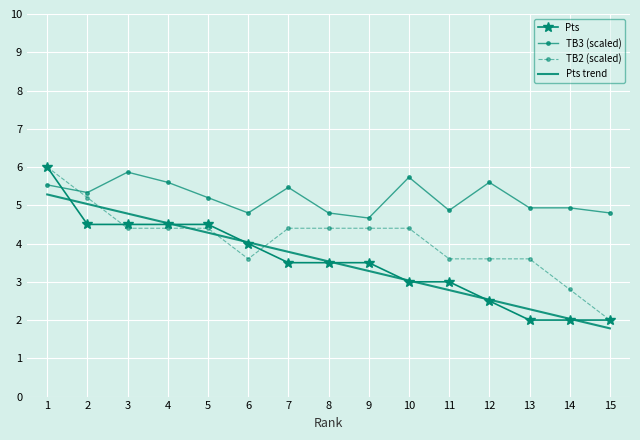

Which series has the largest total across all categories?

TB3 (scaled)